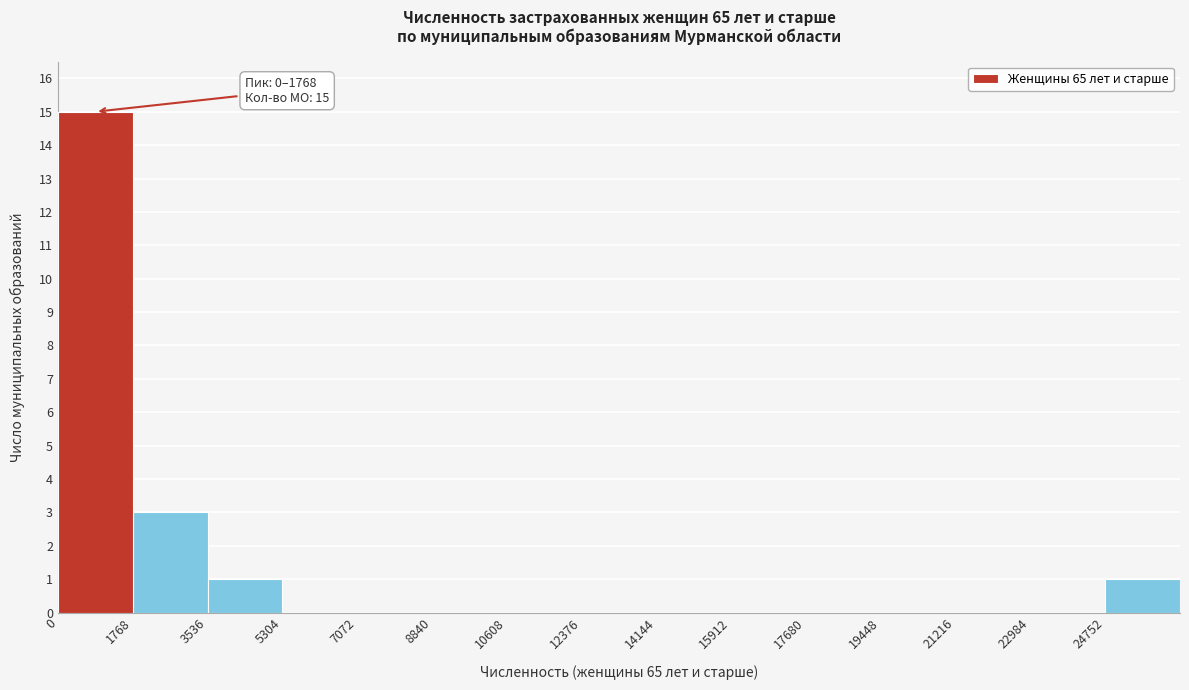

Over which range of the x-axis is the bar tallest?

0 to 1800